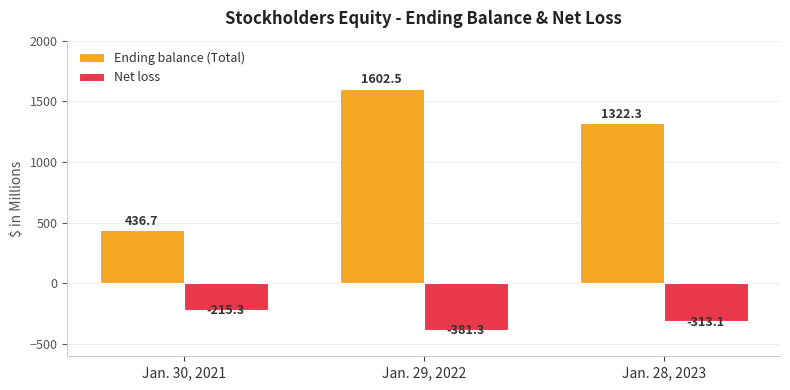

Are the bars grouped side by side (vs. stacked)?

Yes